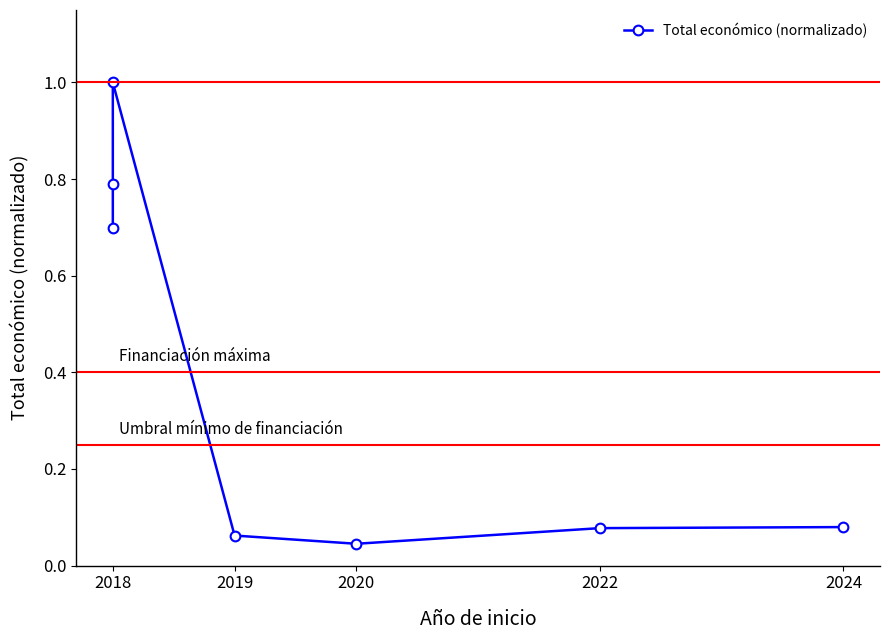

True or false: the data shows 0.0 at 2020.

False